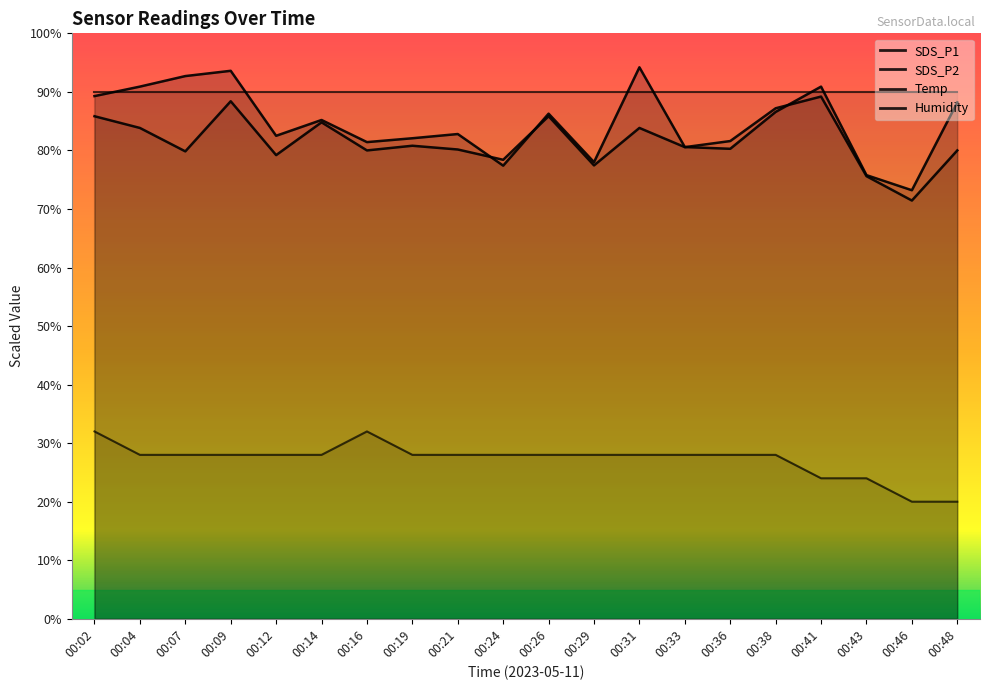

What is the difference between the second highest and second lowest values in the SDS_P2 series?

12.8